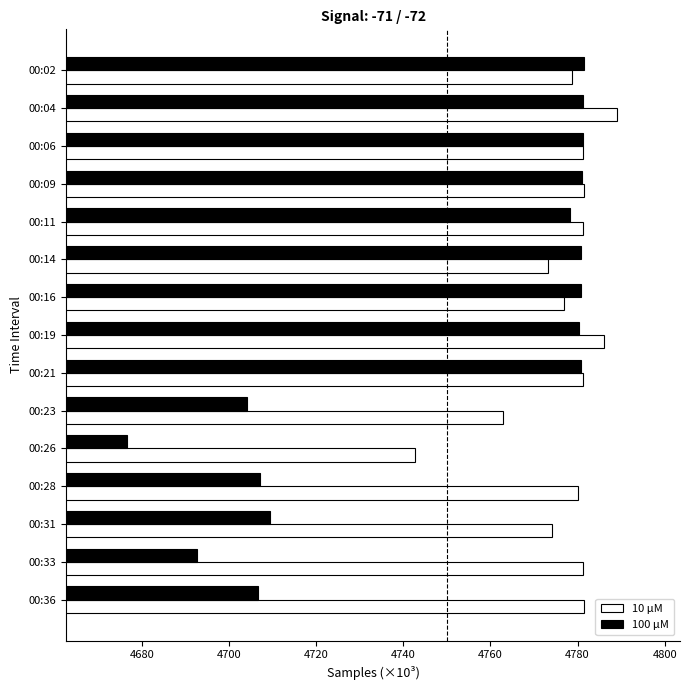

What is the approximate value of 10 μM at 00:23?

4762.9